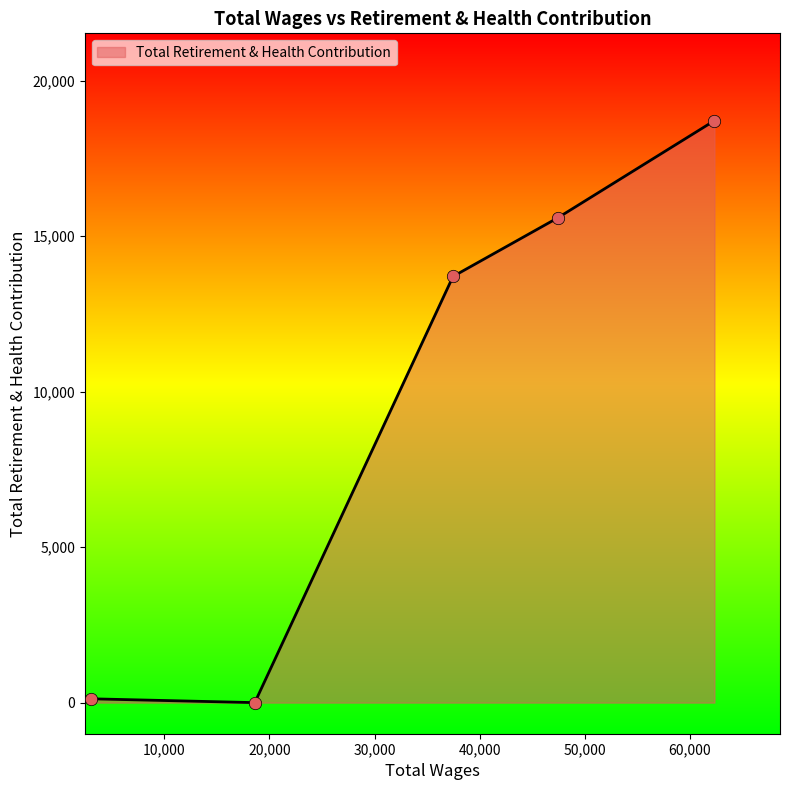

What is the maximum value shown in the chart?

18717